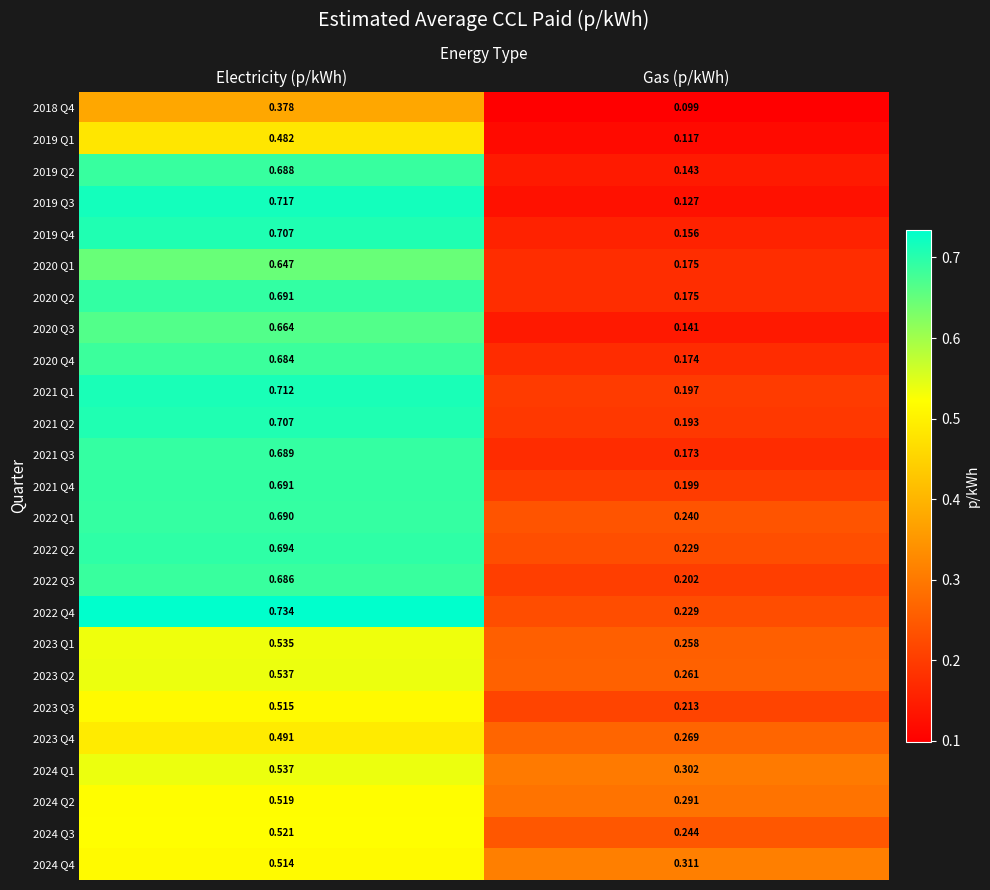

Rank the categories by 2023 Q2 value from highest to lowest.

Electricity (p/kWh), Gas (p/kWh)